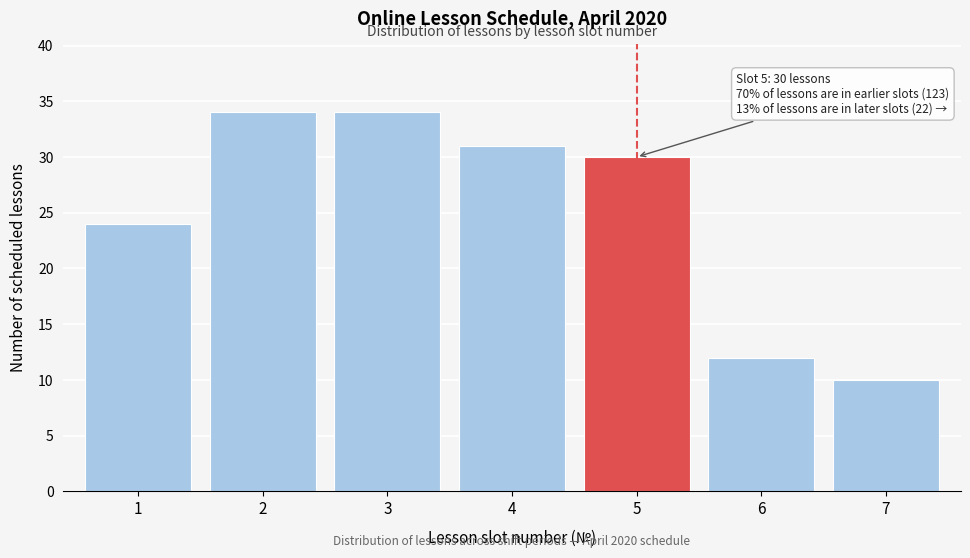

Reading left to right, what are all the values shown in this chart?

1=24	2=34	3=34	4=31	5=30	6=12	7=10